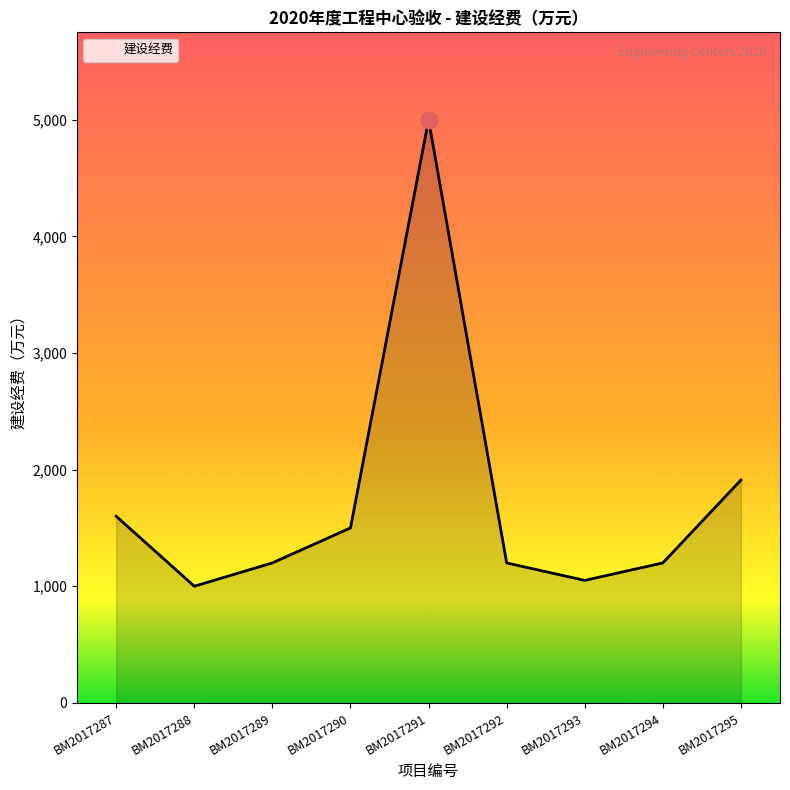

How many values are below 1200?

2